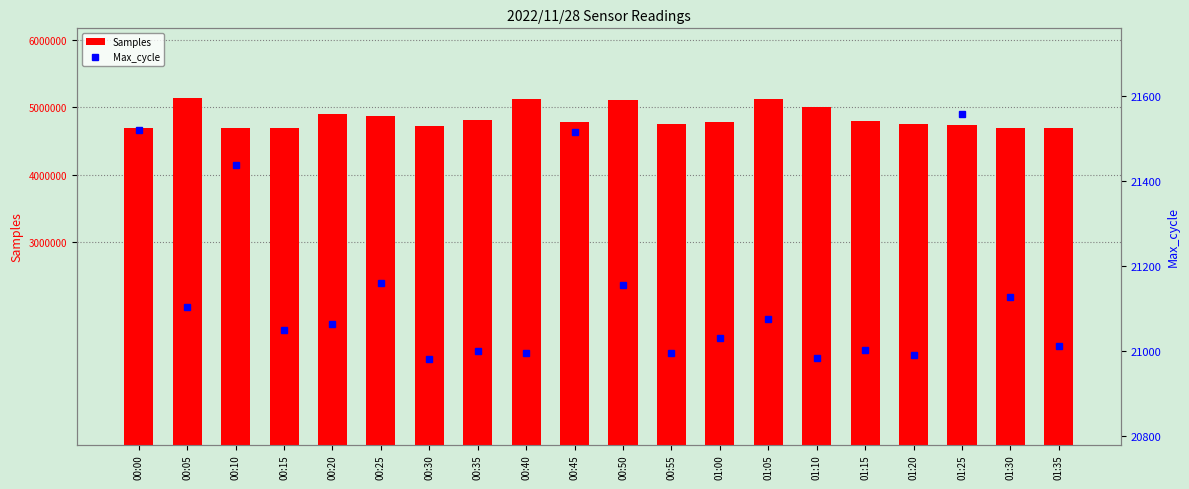

Which has a higher value, 00:50 or 00:55?

00:50